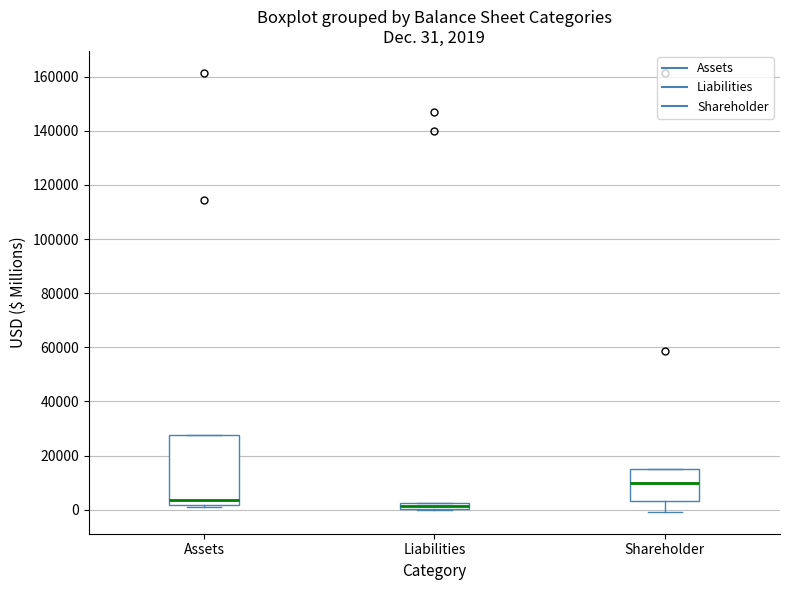

Which box has the highest median line?

Shareholder